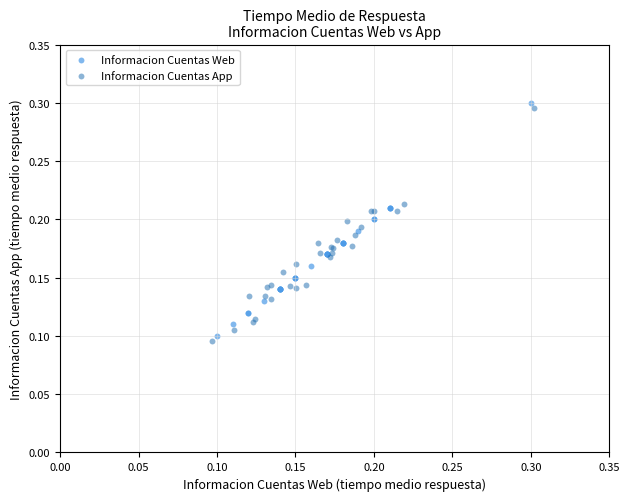

Which series has the largest Y range (max minus min)?

Informacion Cuentas App